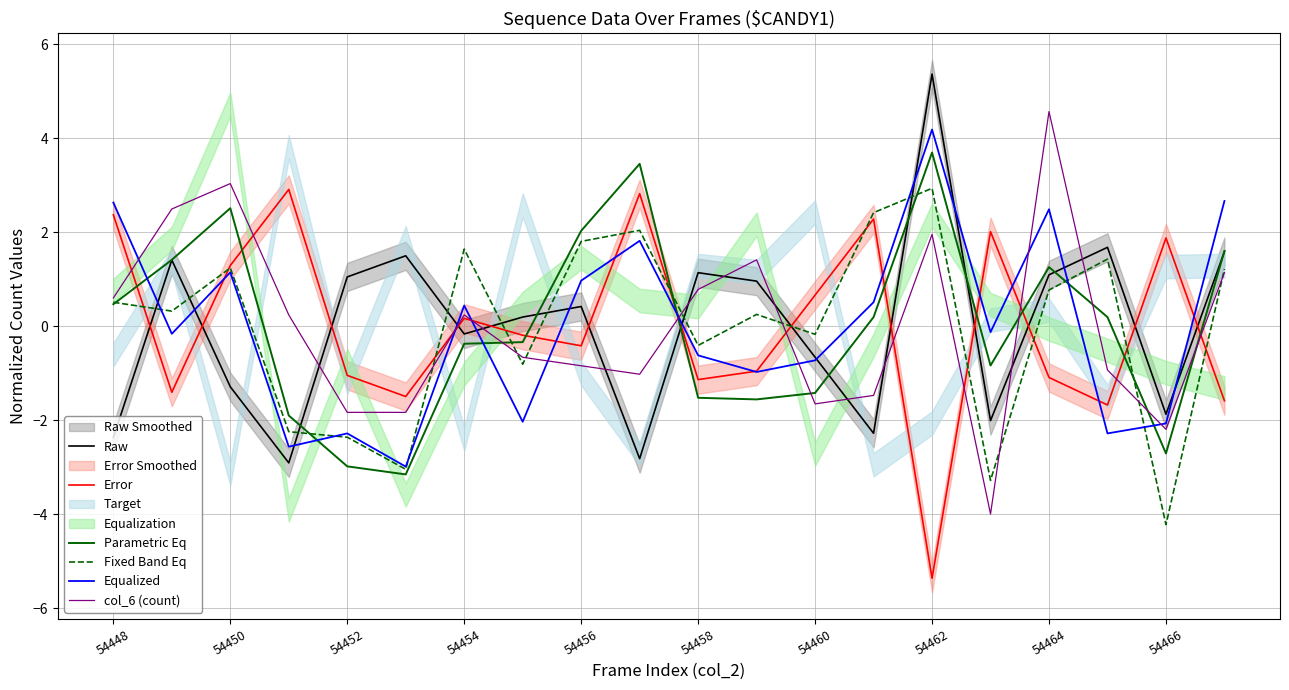

The value of Parametric Eq at 54462 is 2.0. True or false?

False